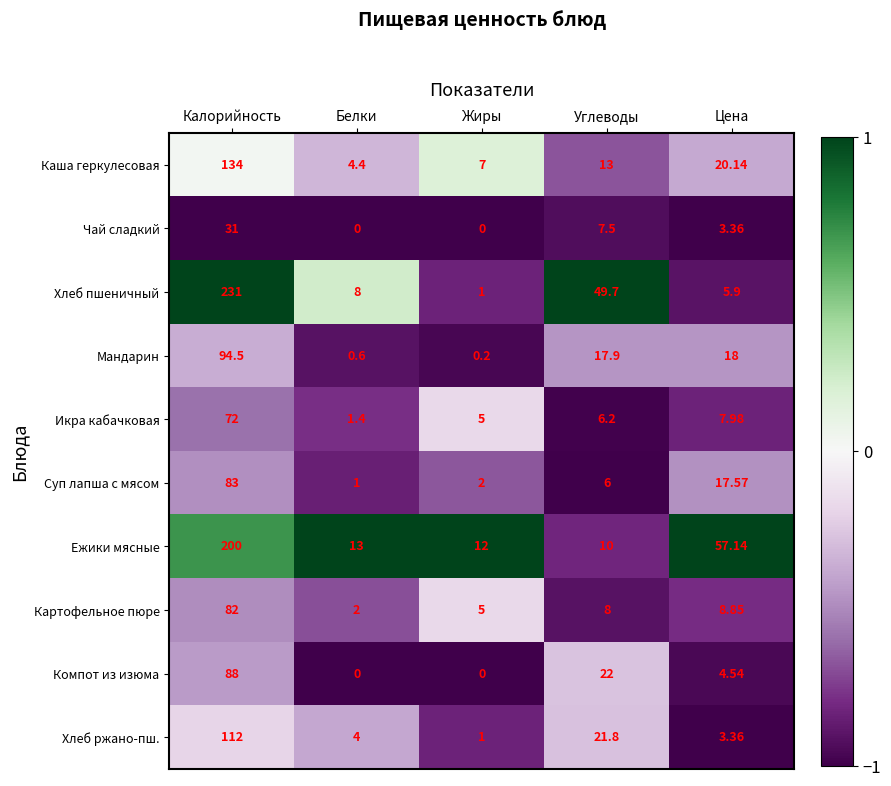

Where is Хлеб пшеничный nearest to the value 116?

Углеводы